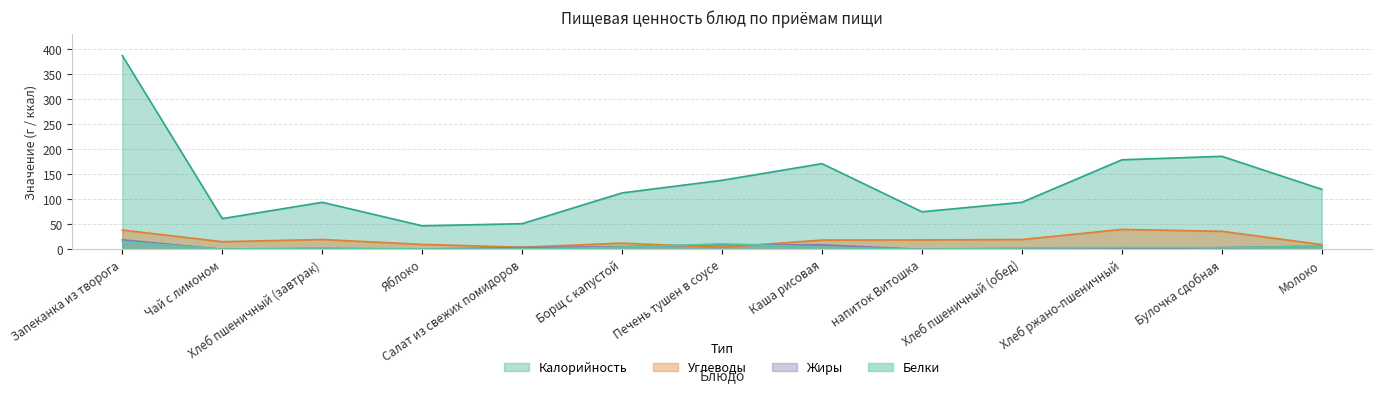

What is the difference between the second highest and minimum values in the Белки series?

11.0